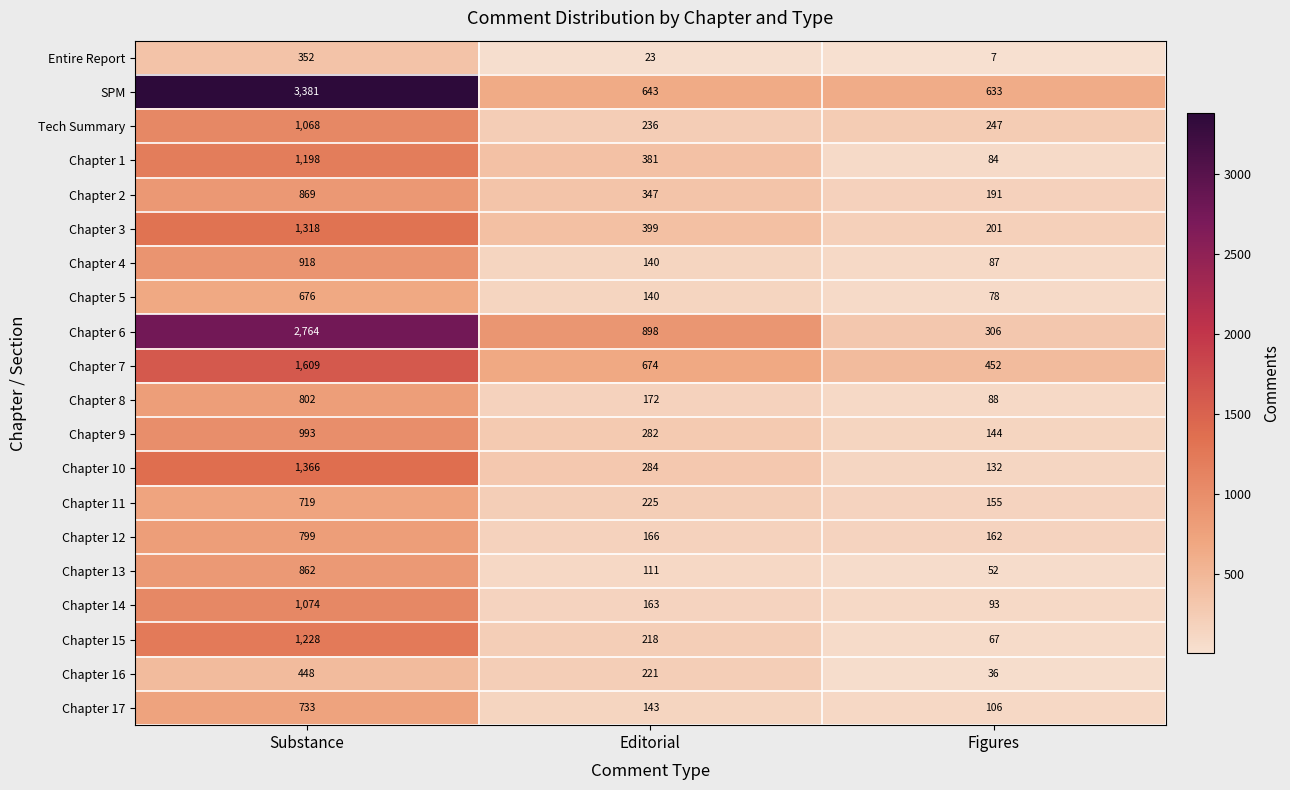

What is the total value across all series at Figures?

3321